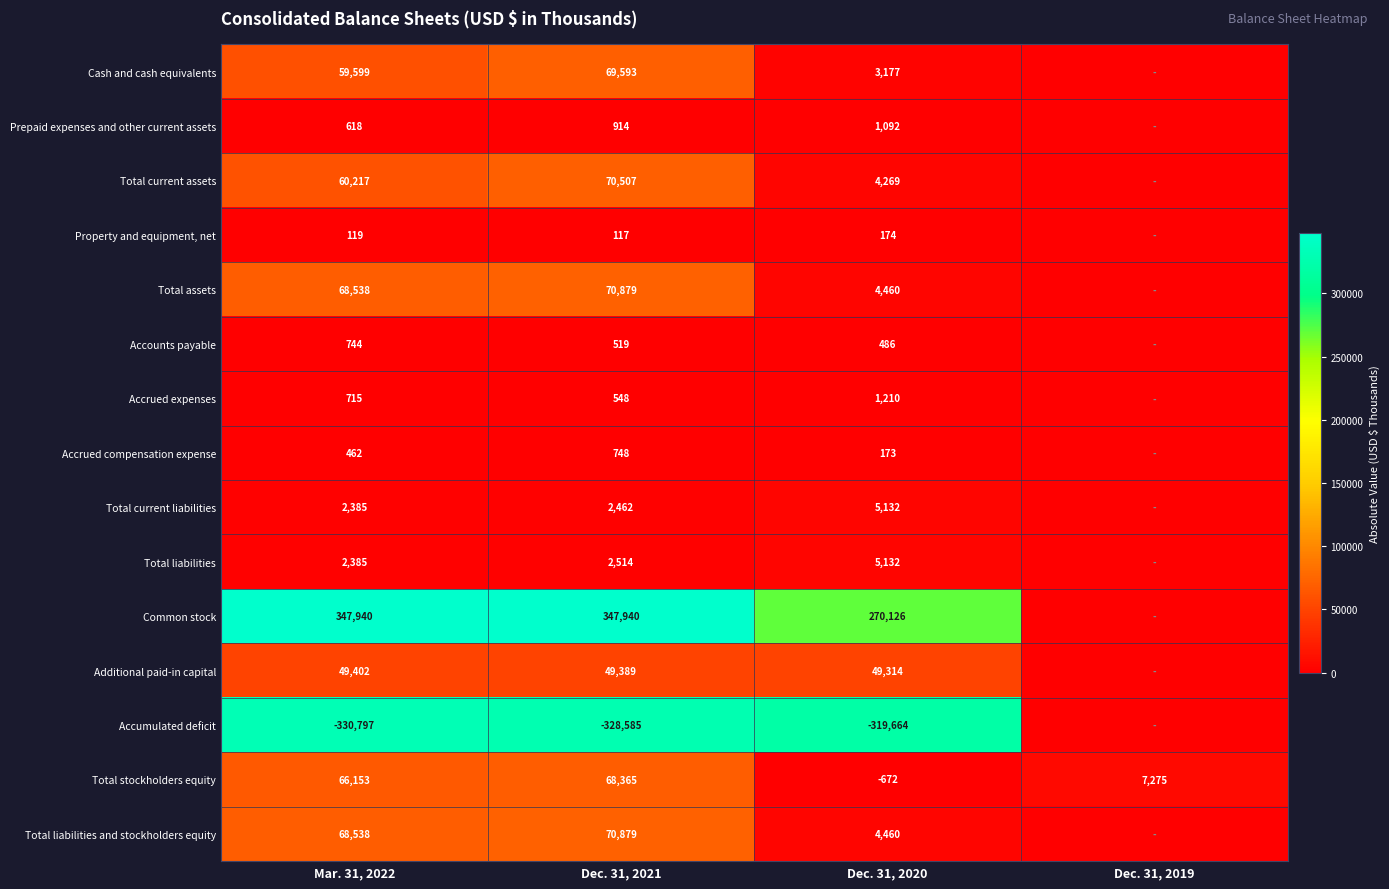

How many data points in Total stockholders equity are less than 66153?

2